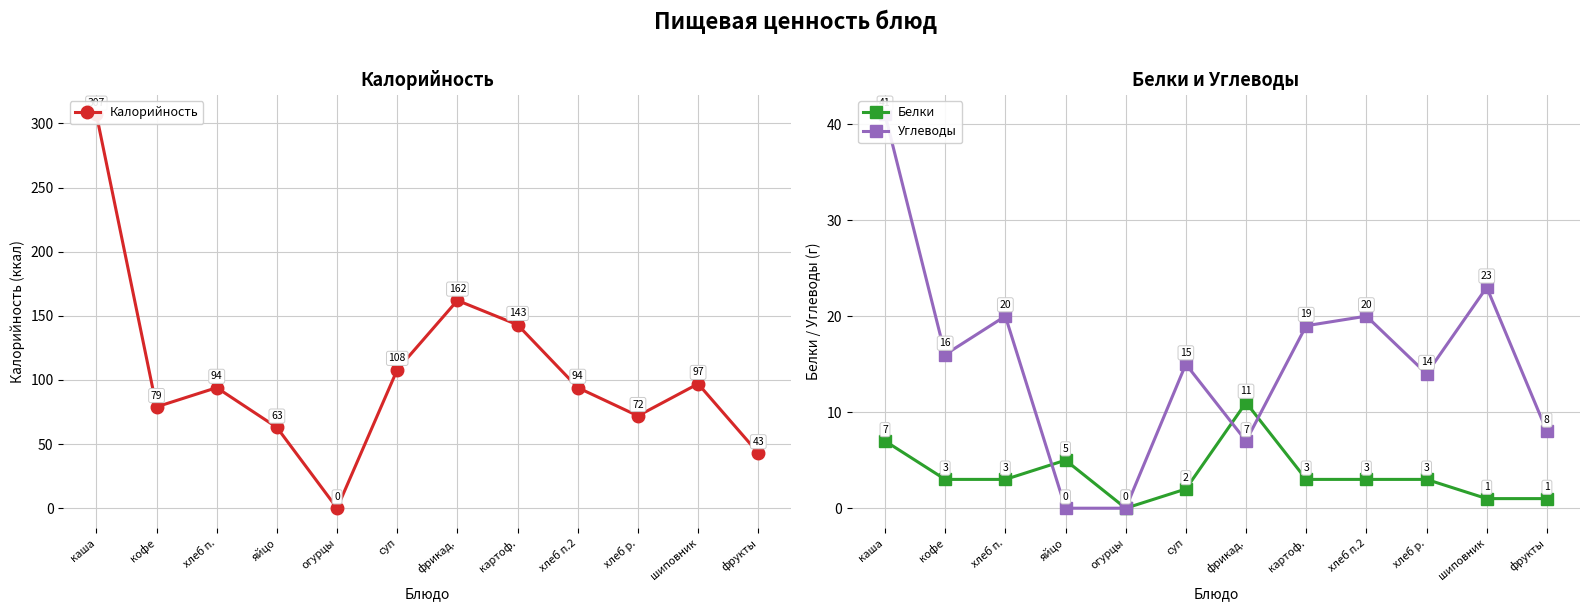

How many interior local valleys does the Белки series have?

1